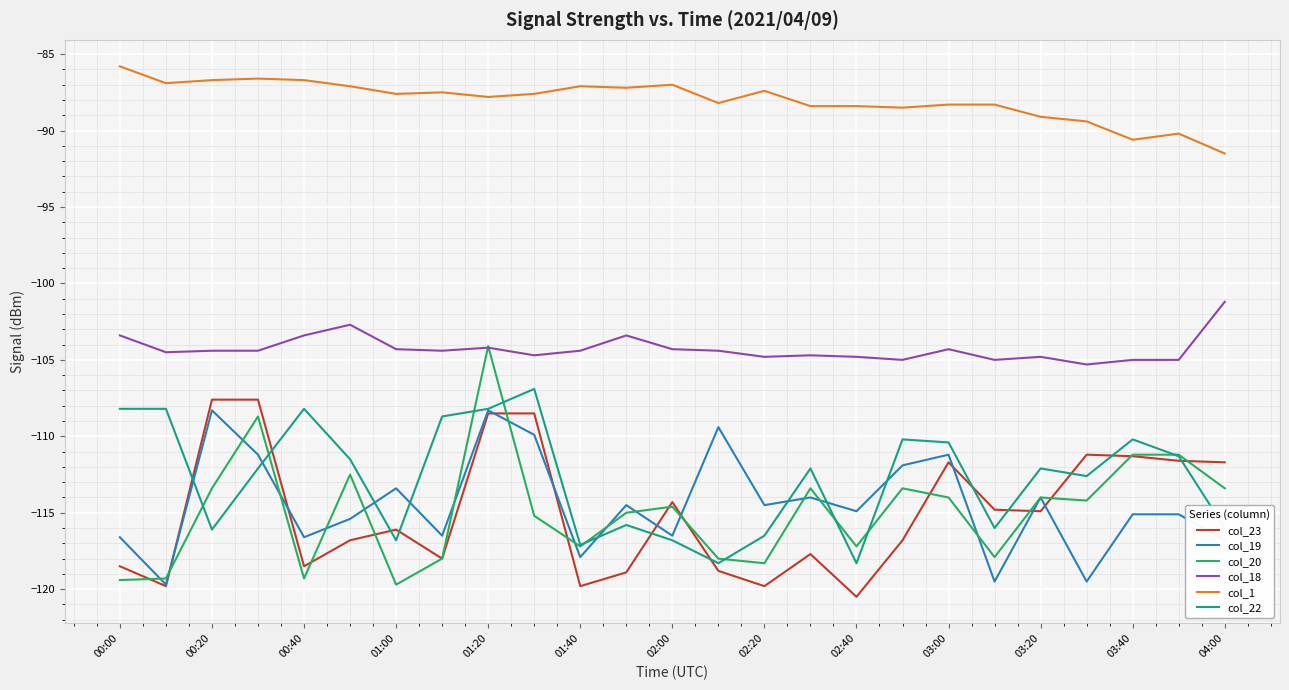

True or false: col_22 and col_1 cross at least once.

False